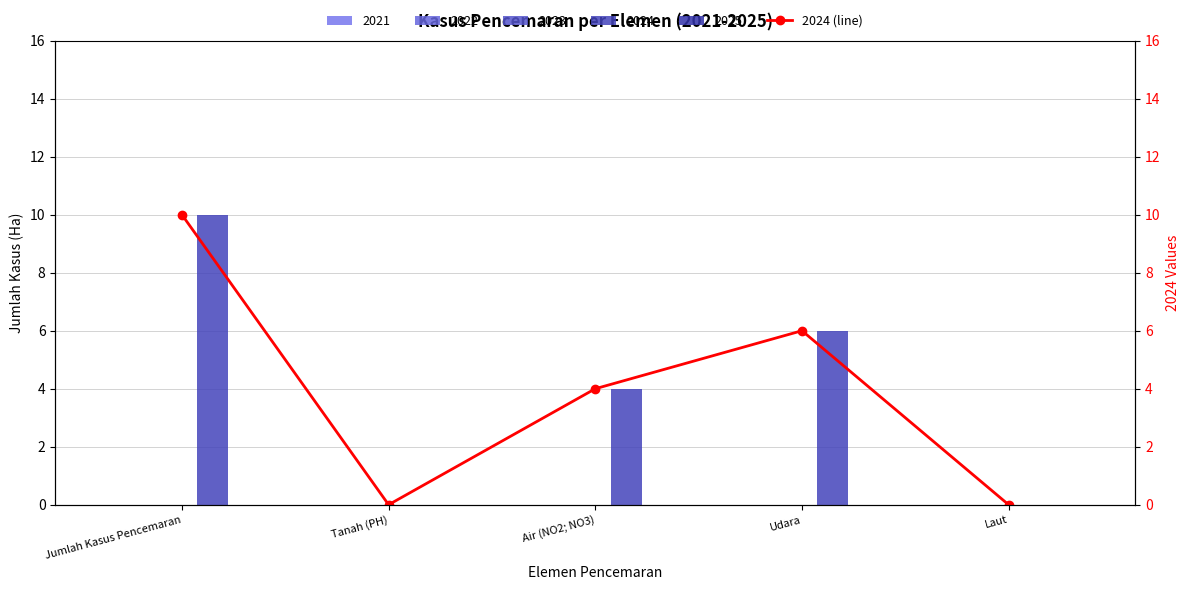

What is the ratio of the value at Udara to the value at Air (NO2; NO3)?

1.5